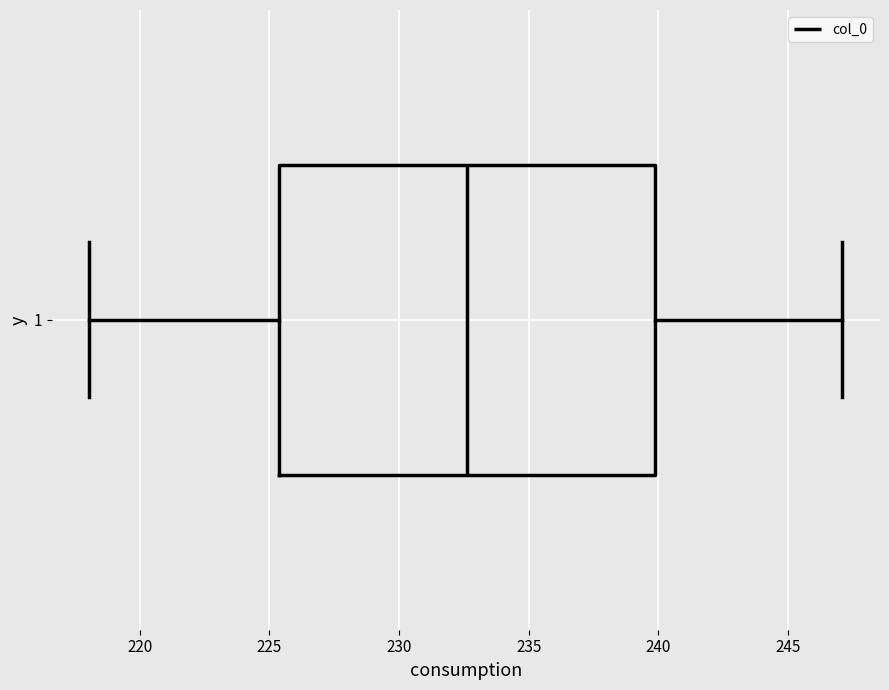

Transcribe this box plot: give where the median line is, the range the box spans, and where the two whiskers end, as read against the x-axis. The values are not printed on the chart, so give them approximately, as read against the axis.

median 232.5, box 225.5 to 240.0, whiskers 218.0 to 247.0